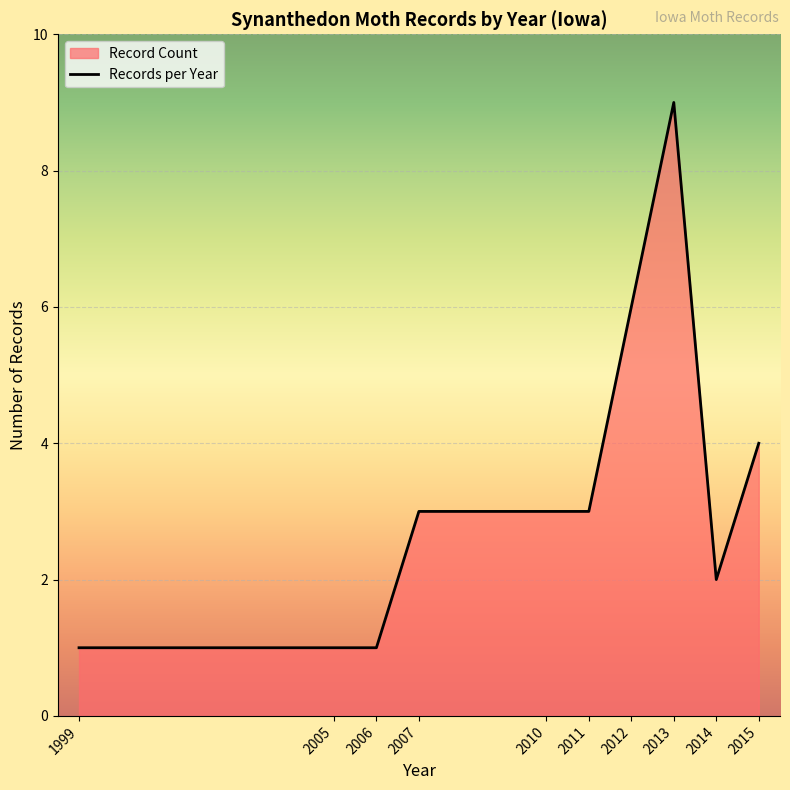

Is it true that the value at 2015 is 4?

True